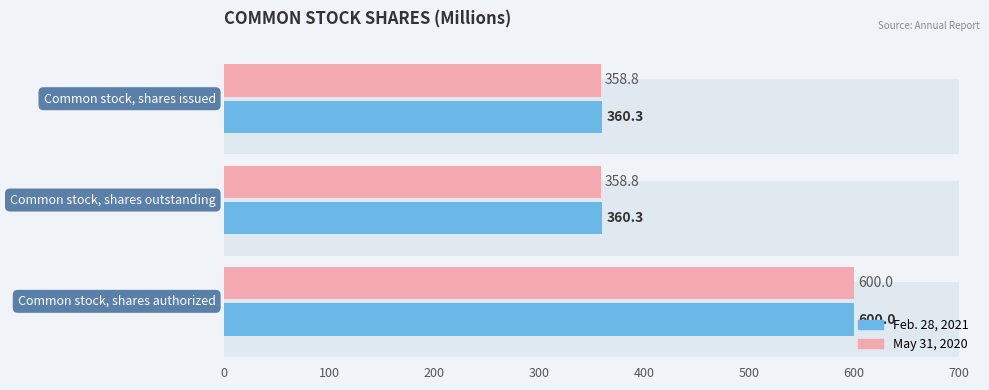

What is the sum of all May 31, 2020 values?

1317.6